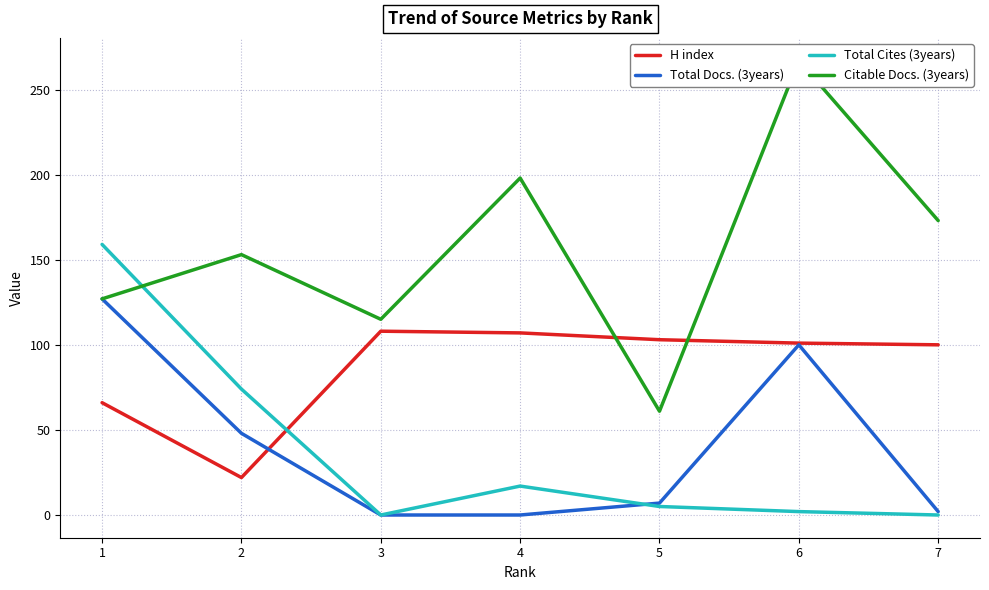

What is the sum of all H index values?

607